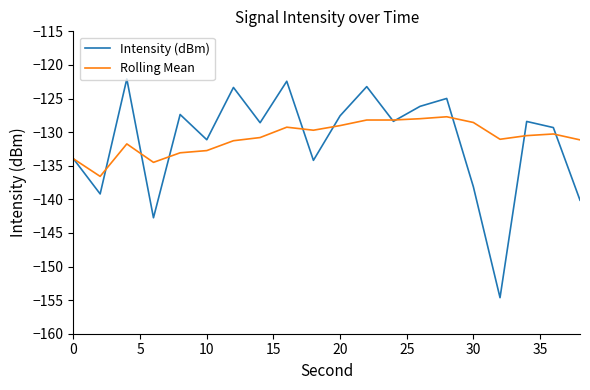

What is the smallest value displayed?

-154.6